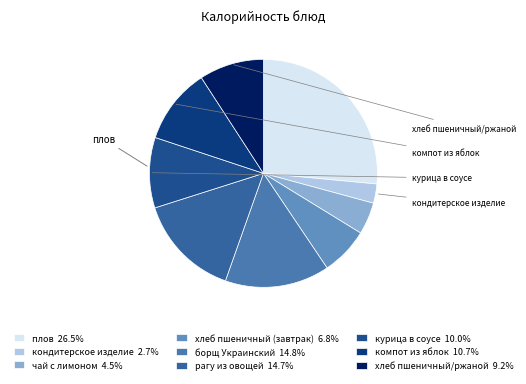

To the nearest percent, what portion does кондитерское изделие represent?

3%